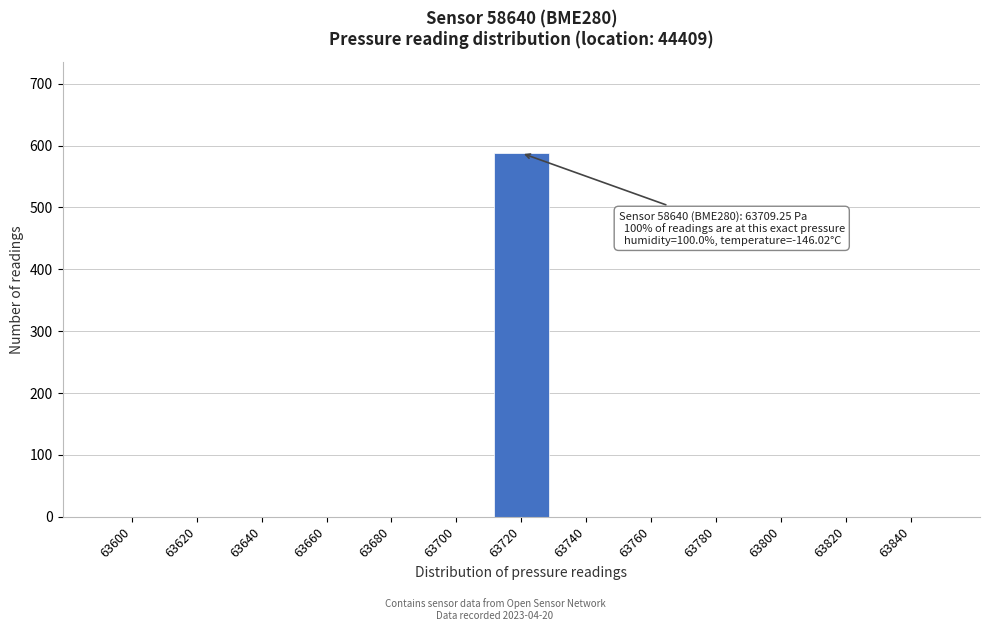

Reading left to right, what are all the values shown in this chart?

63600=0	63620=0	63640=0	63660=0	63680=0	63700=0	63720=588	63740=0	63760=0	63780=0	63800=0	63820=0	63840=0